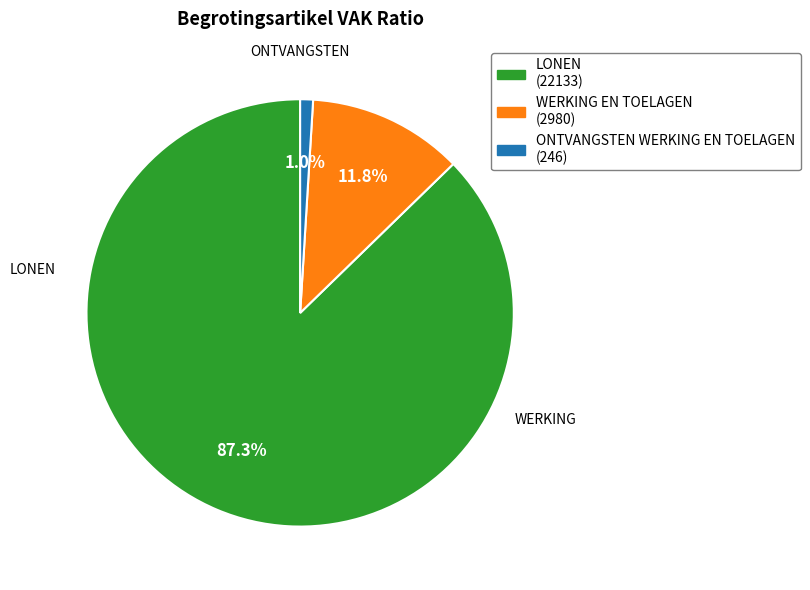

Is there any slice that represents more than half of the pie?

Yes